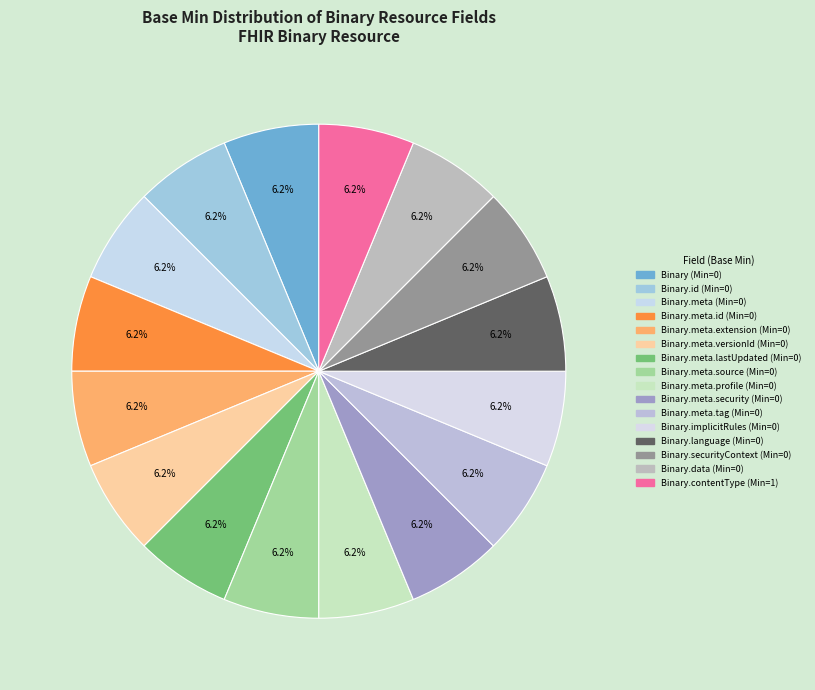

How many slices are in this pie chart?

16